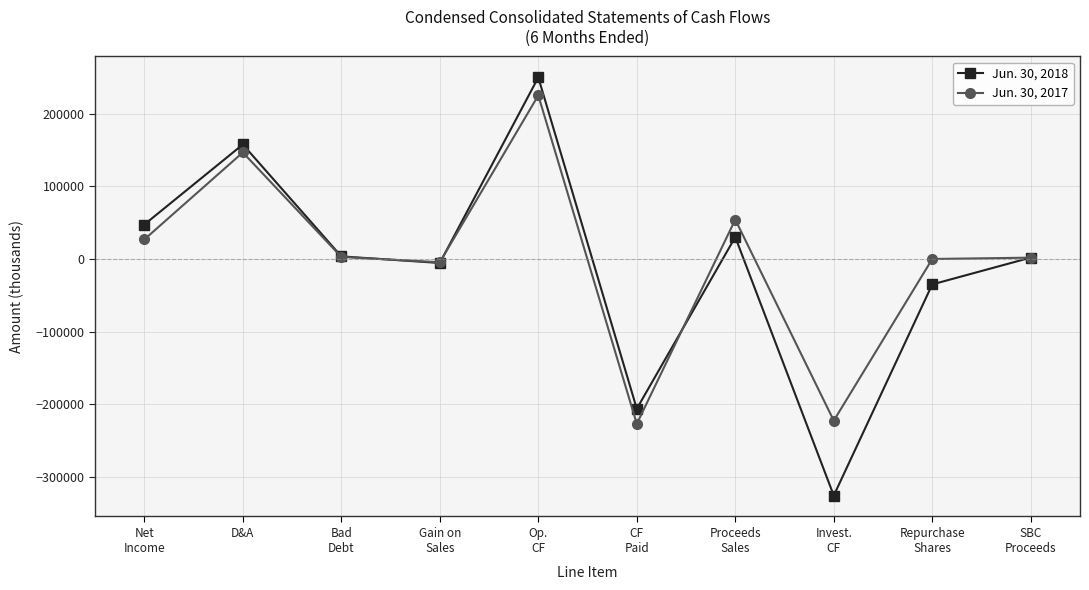

What is the label of the 9th point from the right?

D&A